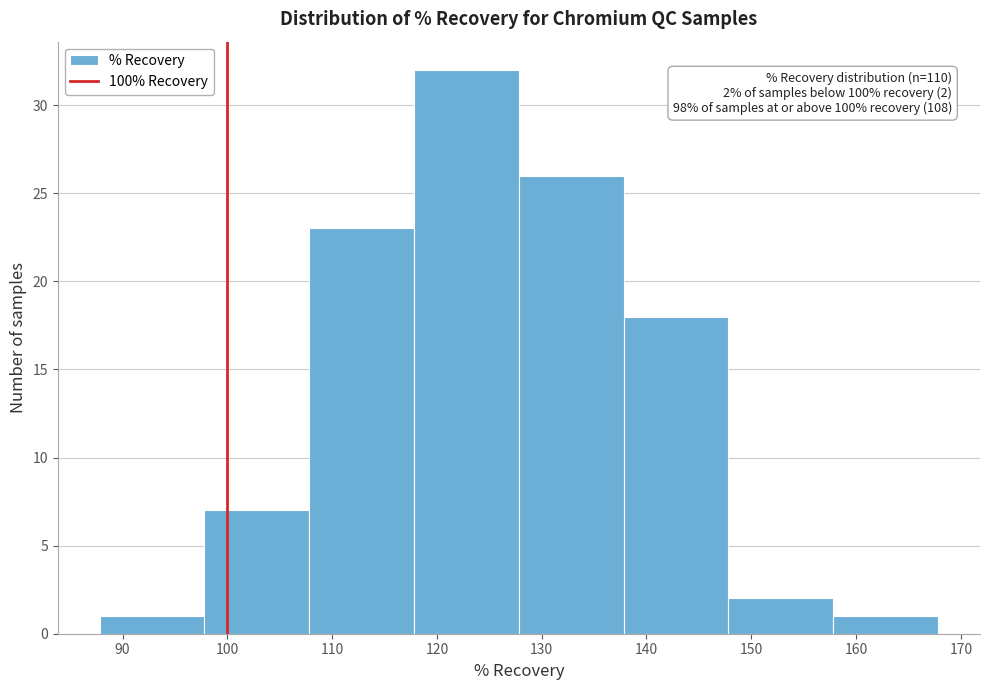

Which range on the x-axis has the tallest bar?

118 to 128